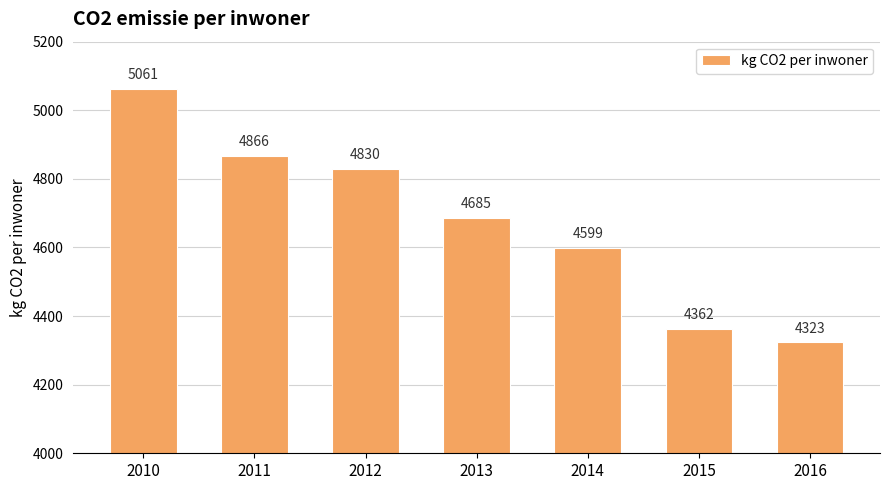

What is the ratio of the value at 2012 to the value at 2016?

1.1